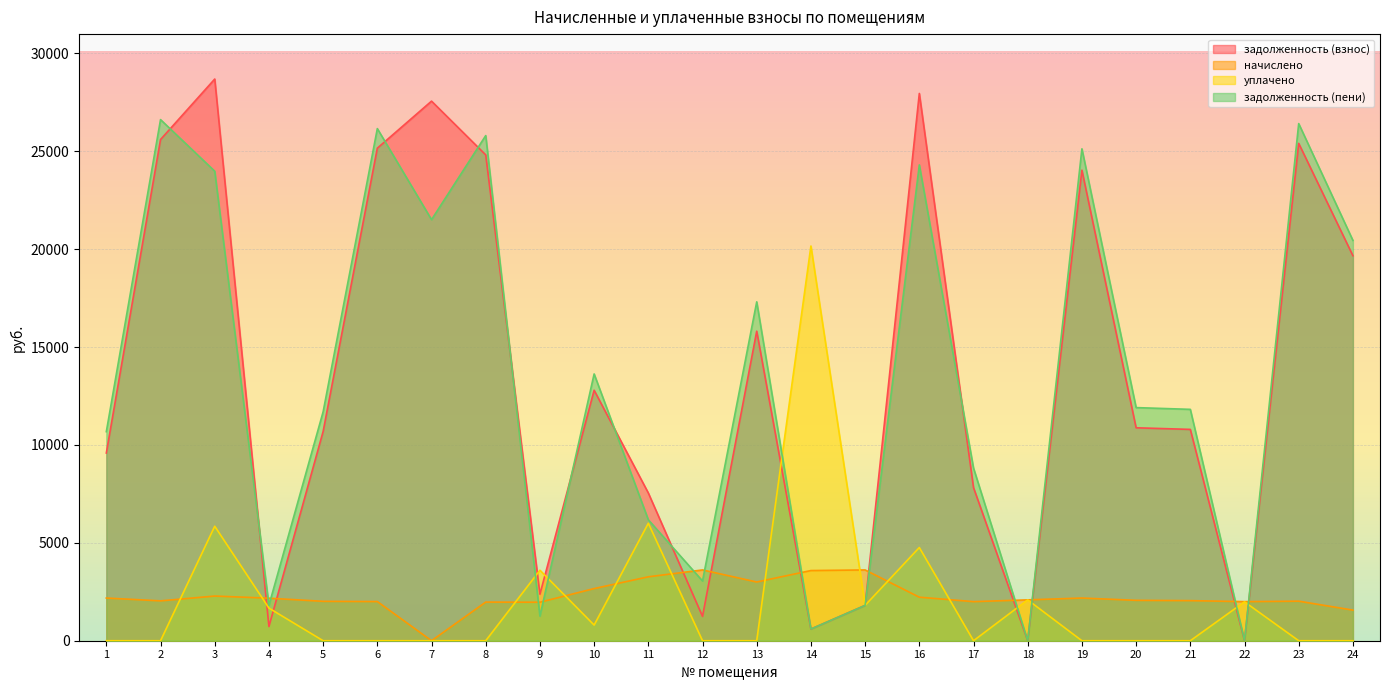

Between 12 and 9, which is larger?

9